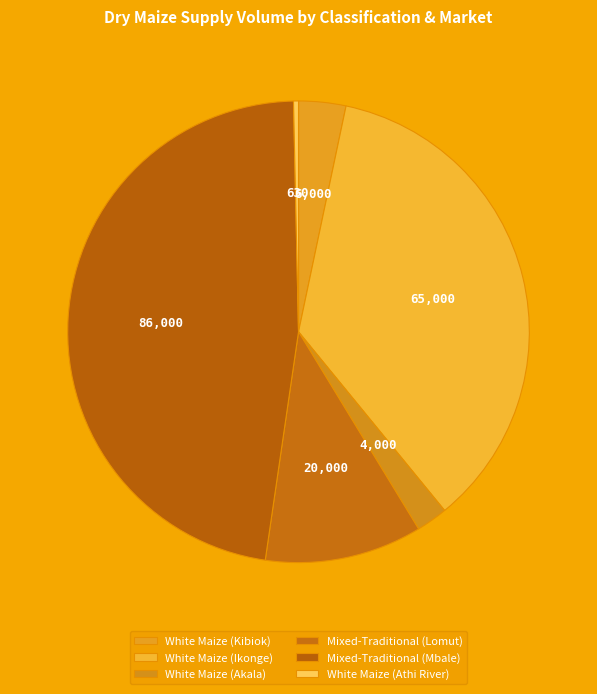

Which category has the smallest portion of the pie?

White Maize (Athi River)